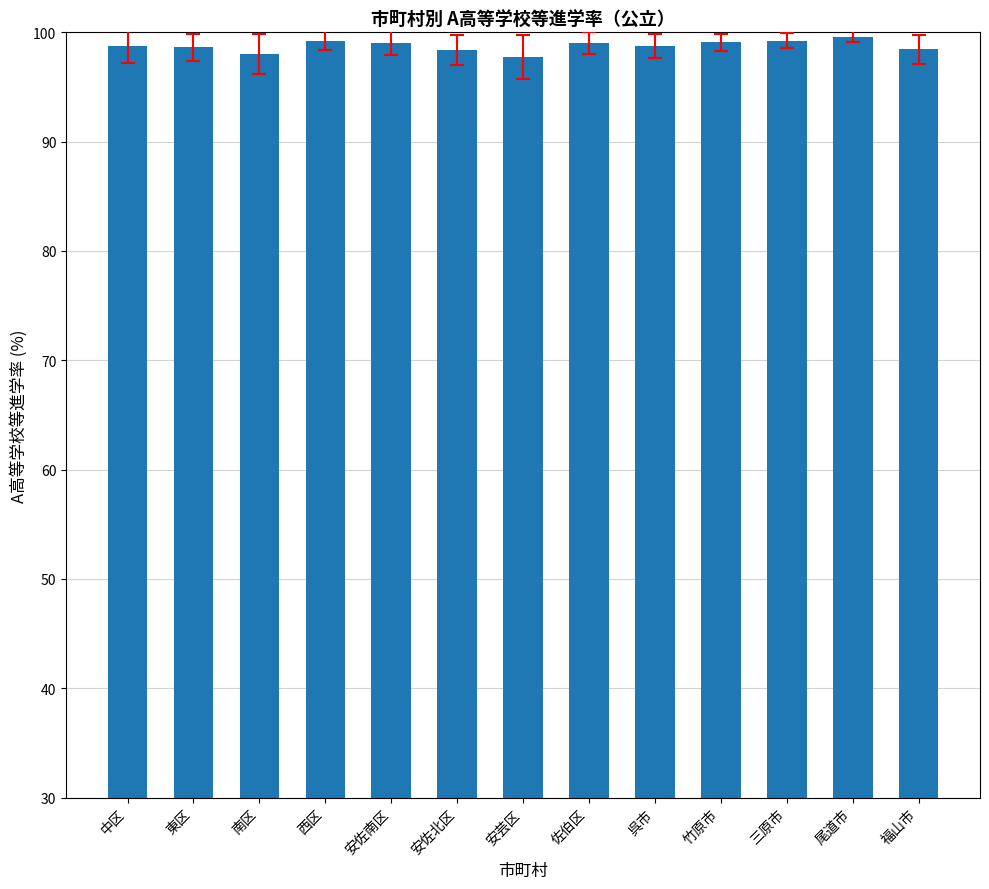

What is the minimum value shown in the chart?

97.7